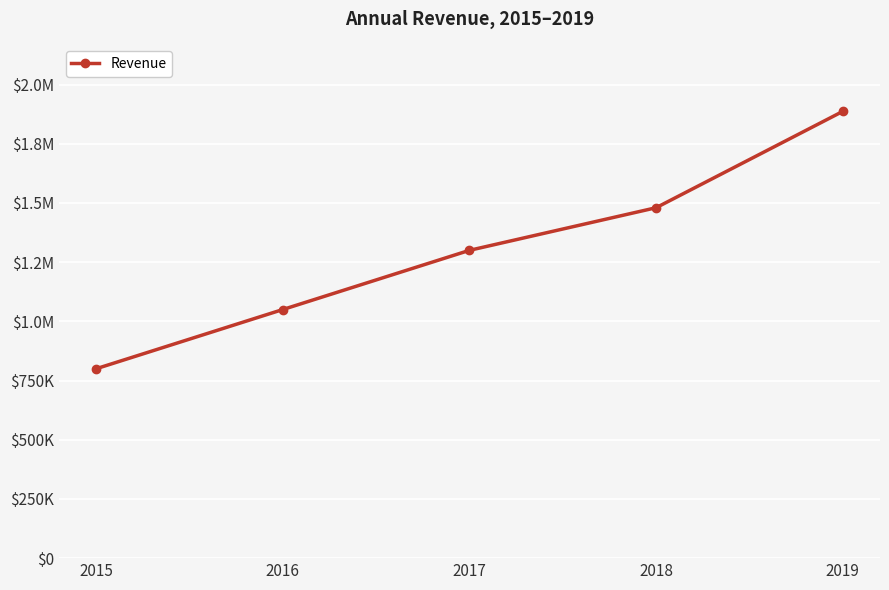

Does the chart have visible grid lines?

Yes